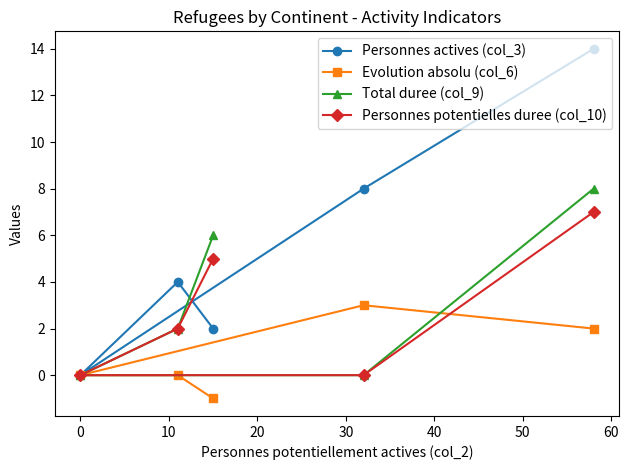

Does the chart have visible grid lines?

No